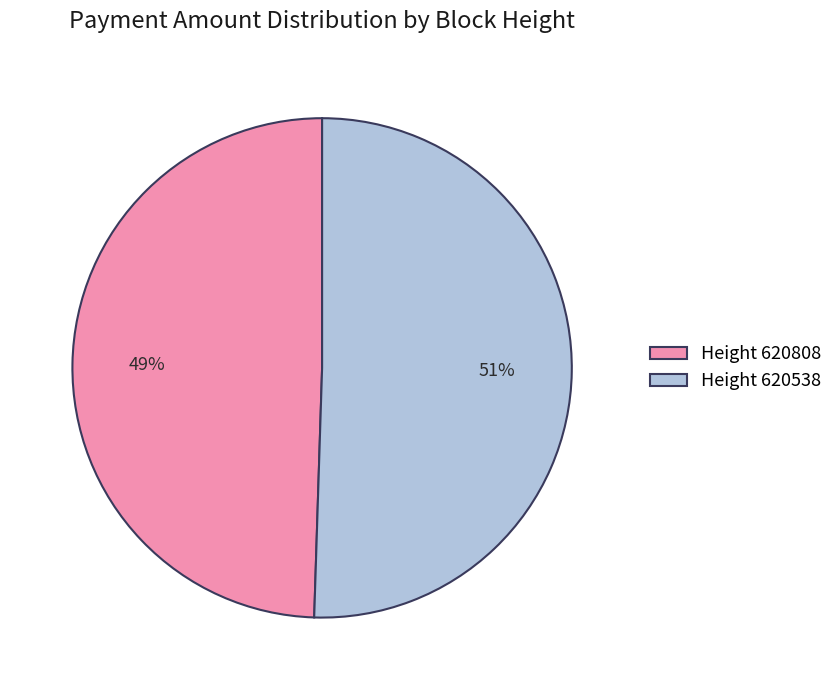

To the nearest percent, what is the combined percentage of Height 620808 and Height 620538?

100%